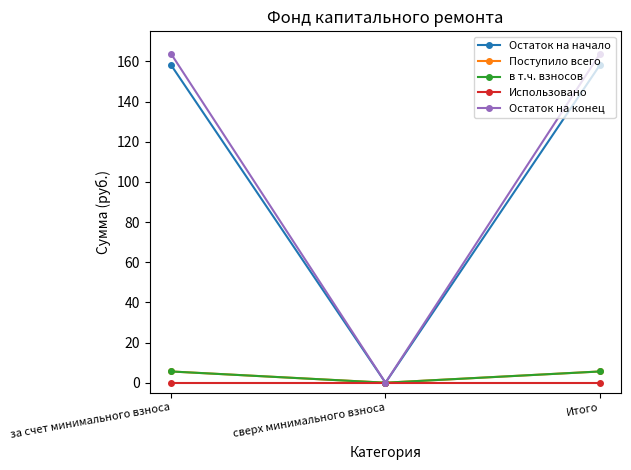

Reading right to left, list all the values displayed in this chart.

Остаток на начало: Итого=158.1	сверх минимального взноса=0.0	за счет минимального взноса=158.1
Поступило всего: Итого=5.6	сверх минимального взноса=0.0	за счет минимального взноса=5.6
в т.ч. взносов: Итого=5.6	сверх минимального взноса=0.0	за счет минимального взноса=5.6
Использовано: Итого=0.0	сверх минимального взноса=0.0	за счет минимального взноса=0.0
Остаток на конец: Итого=163.7	сверх минимального взноса=0.0	за счет минимального взноса=163.7